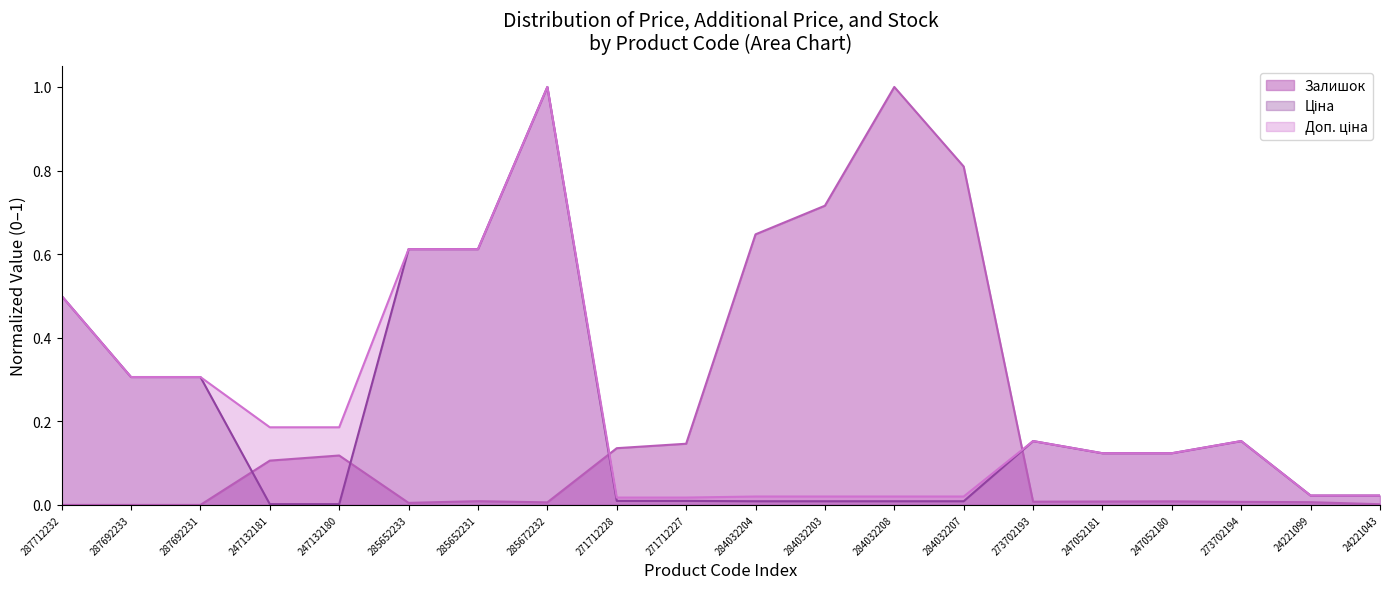

Where is the first local minimum for Залишок?

285652233